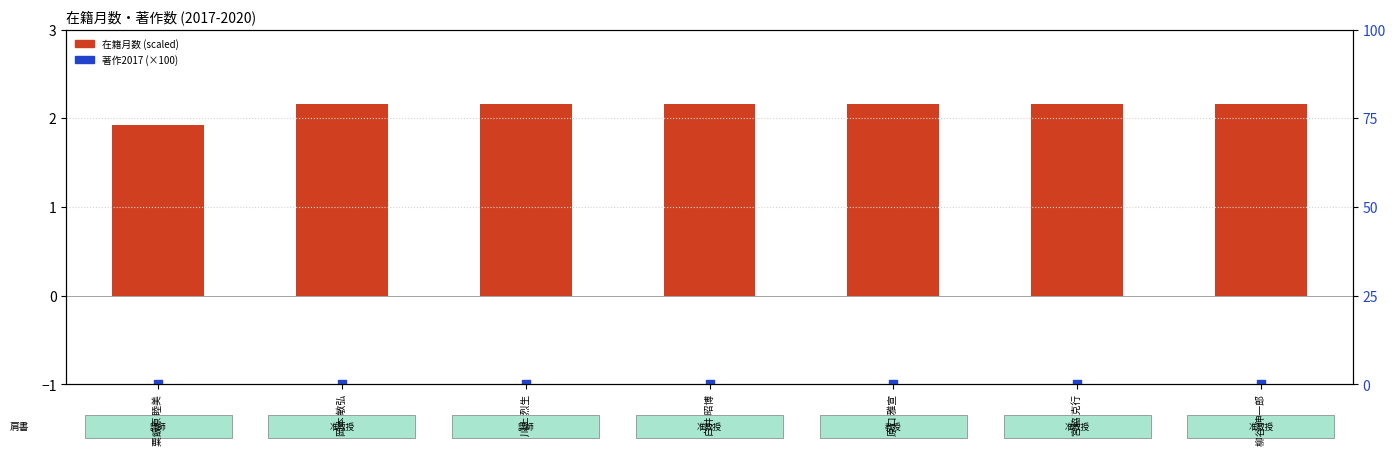

Which series reaches the maximum Y coordinate?

在籍月数 (scaled)